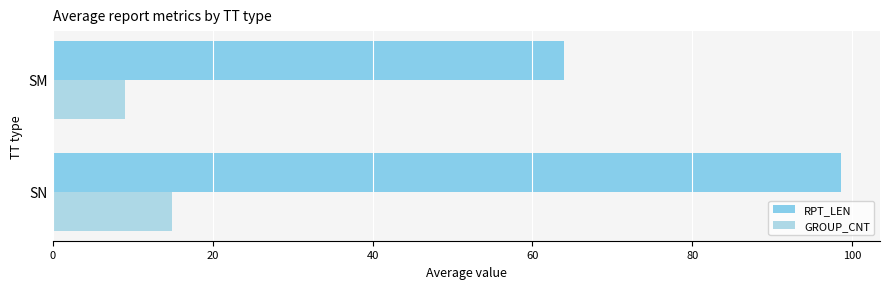

What is the maximum value shown in the chart?

98.6